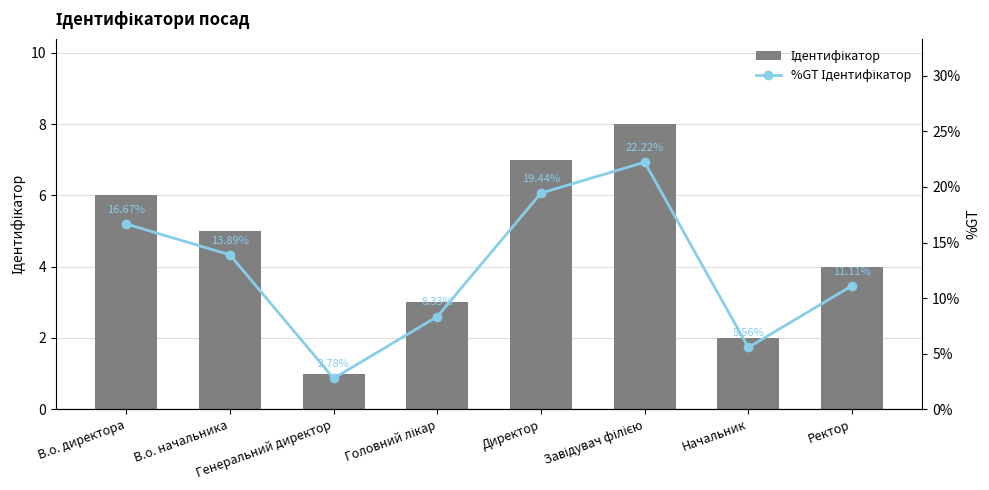

At which category is the sum across all series the highest?

Завідувач філією